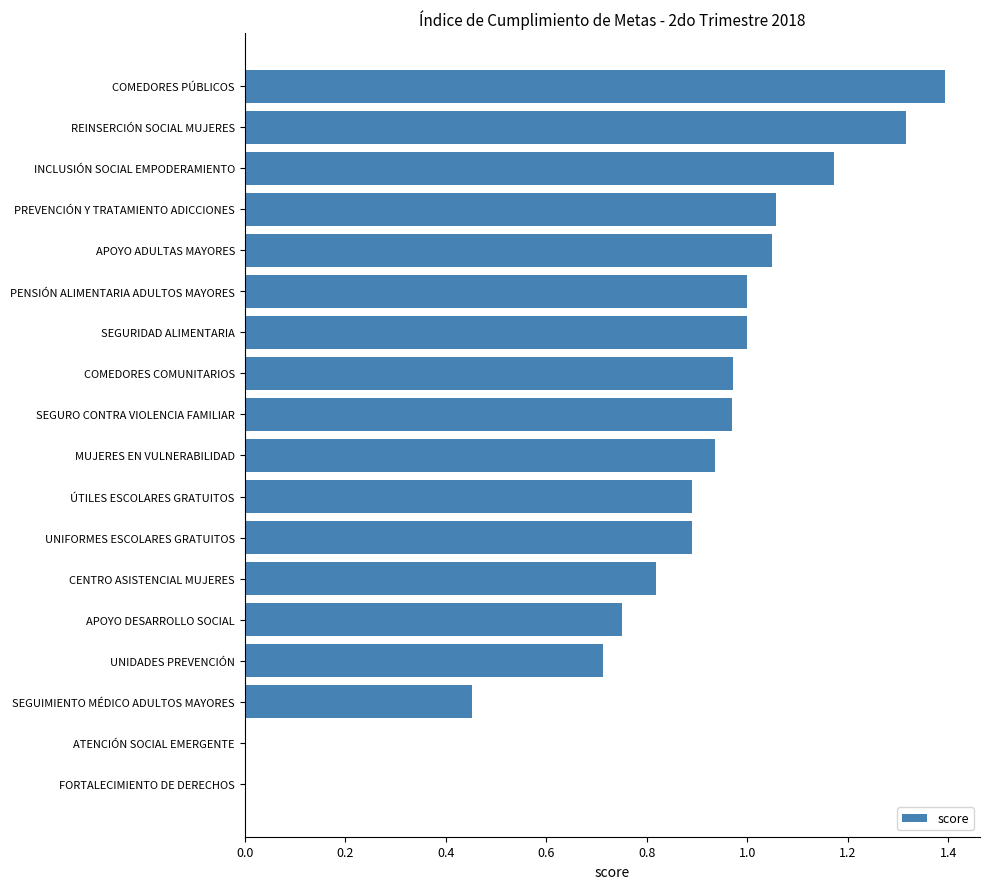

What is the change in value from MUJERES EN VULNERABILIDAD to REINSERCIÓN SOCIAL MUJERES?

+0.4